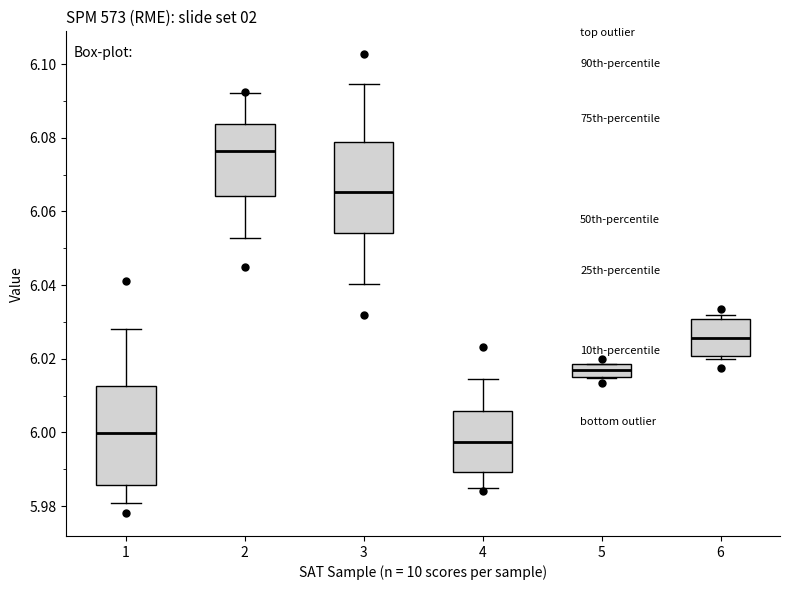

Reading left to right, transcribe this box plot: for each box, give where its median line is, the range the box spans, and where its two whiskers end, as read against the y-axis. The values are not printed on the chart, so give them approximately, as read against the axis.

1: median 6.000, box 5.986 to 6.012, whiskers 5.980 to 6.028
2: median 6.076, box 6.064 to 6.084, whiskers 6.052 to 6.092
3: median 6.066, box 6.054 to 6.078, whiskers 6.040 to 6.094
4: median 5.998, box 5.990 to 6.006, whiskers 5.984 to 6.014
5: median 6.016 (inside the box), box 6.016 to 6.018, whiskers 6.014 to 6.018
6: median 6.026, box 6.020 to 6.030, whiskers 6.020 (just below the box's lower edge) to 6.032